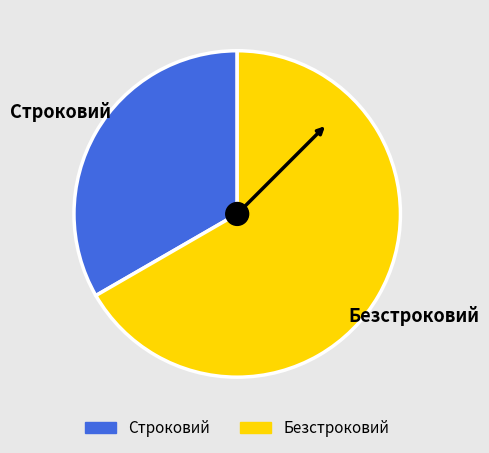

Is it true that Строковий is 33% of the pie?

True